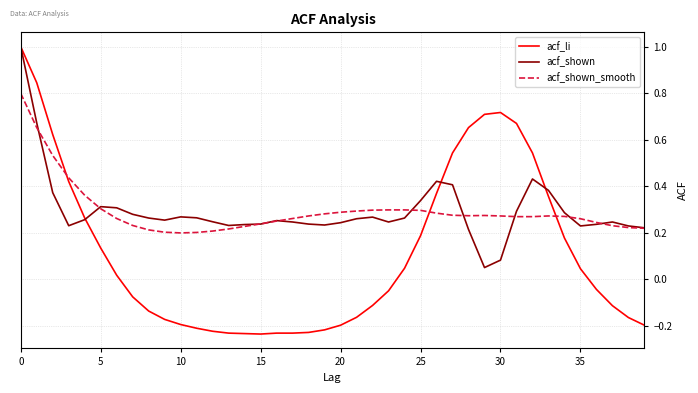

Does the chart have visible grid lines?

Yes